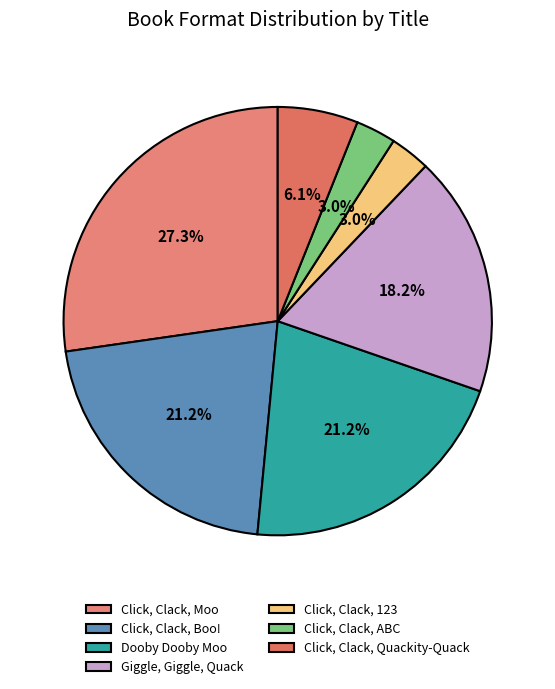

To the nearest percent, what portion does Click, Clack, ABC represent?

3%